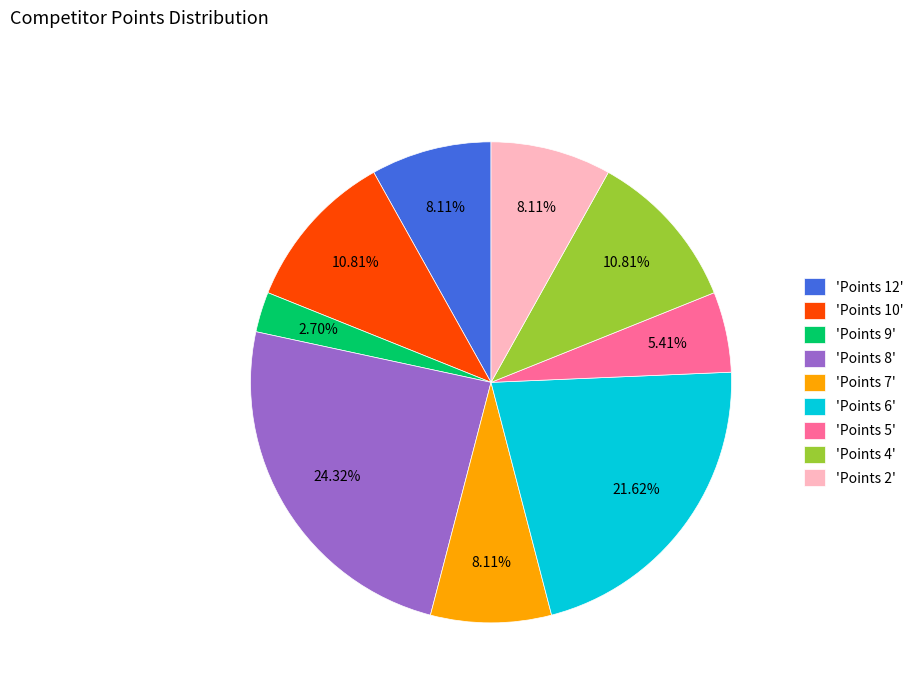

Does any single category account for the majority?

No